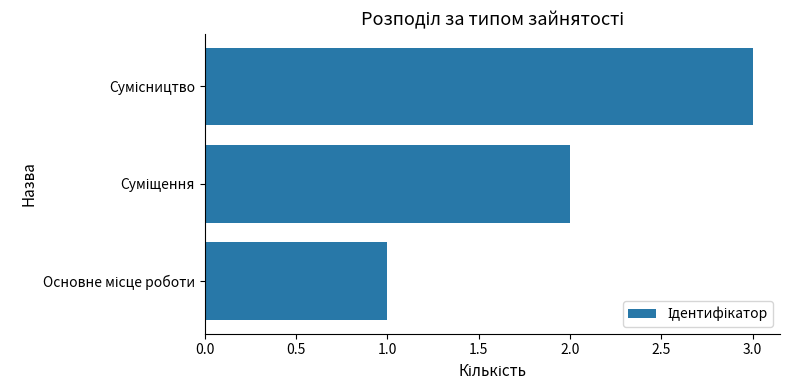

What is the sum of all values?

6